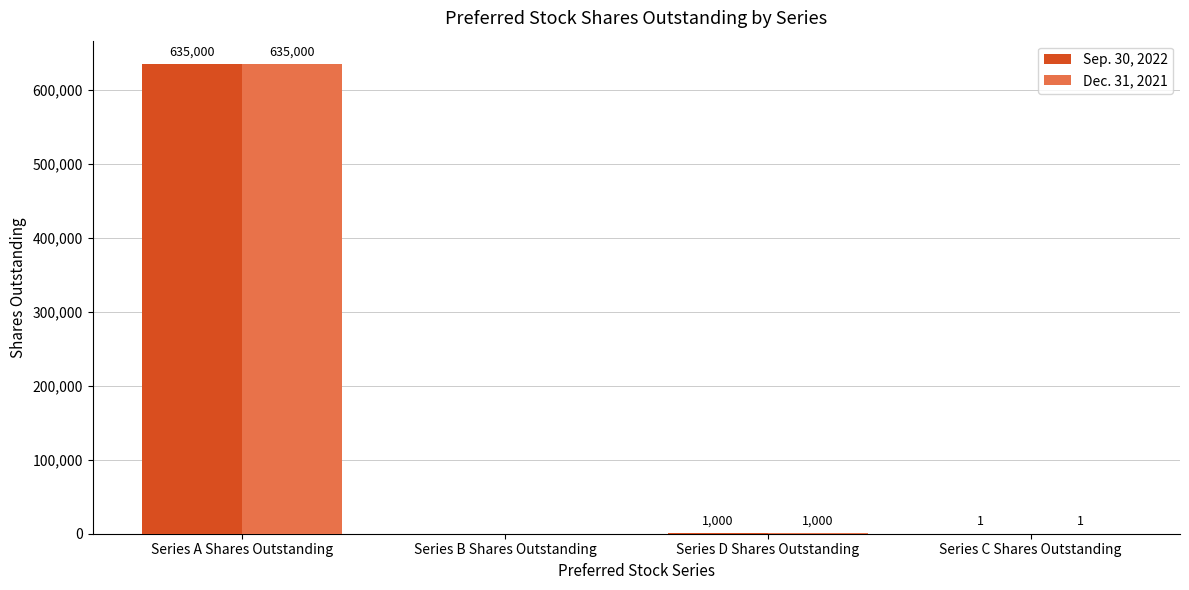

How many groups of bars are there?

4